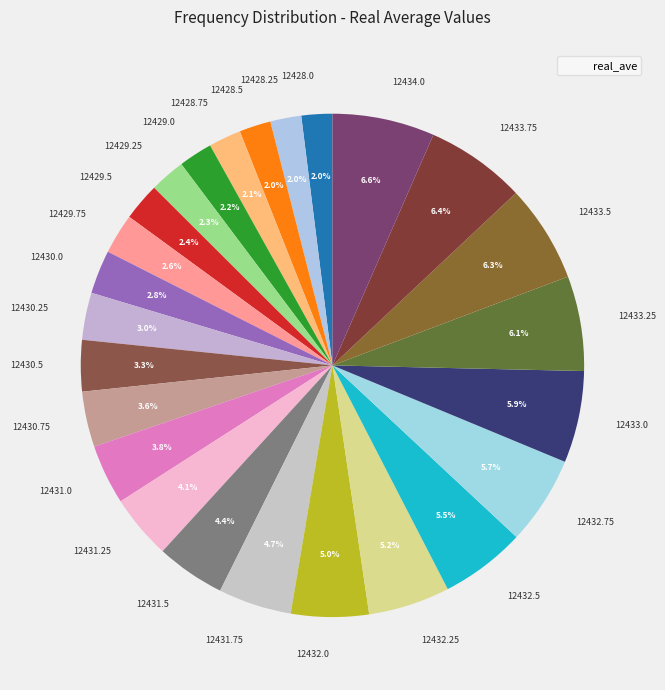

To the nearest percent, what is the combined percentage of 12430.0 and 12428.5?

5%